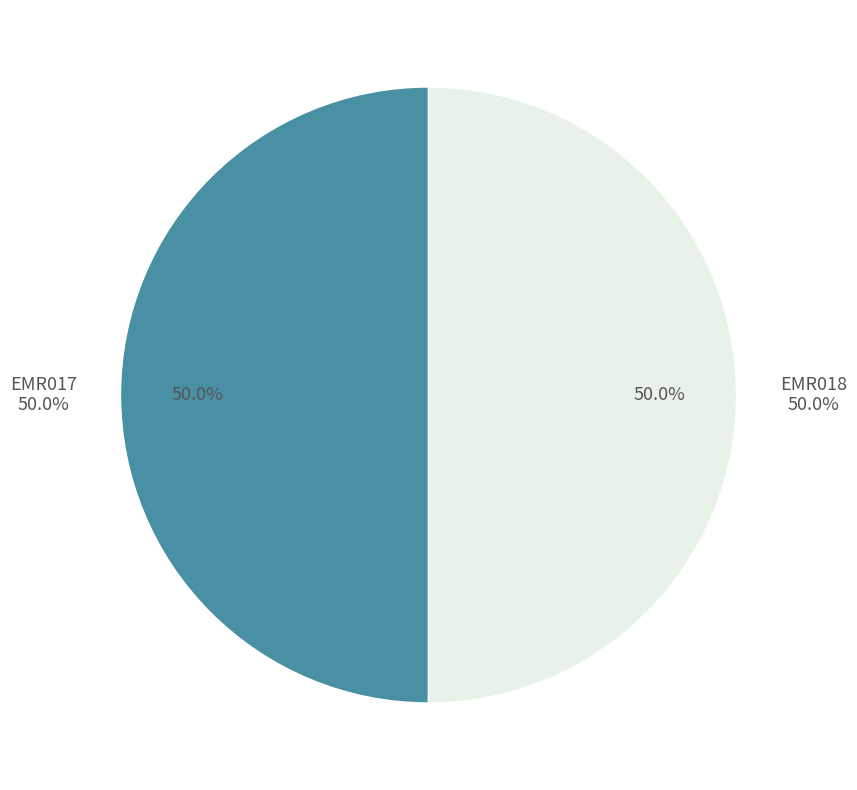

Is it true that EMR017 is 50% of the pie?

True